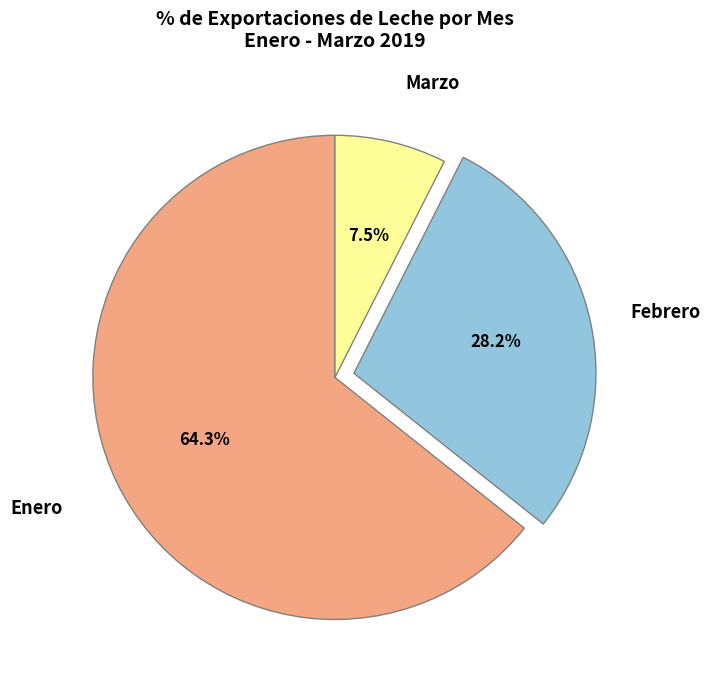

Is there any slice that represents more than half of the pie?

Yes